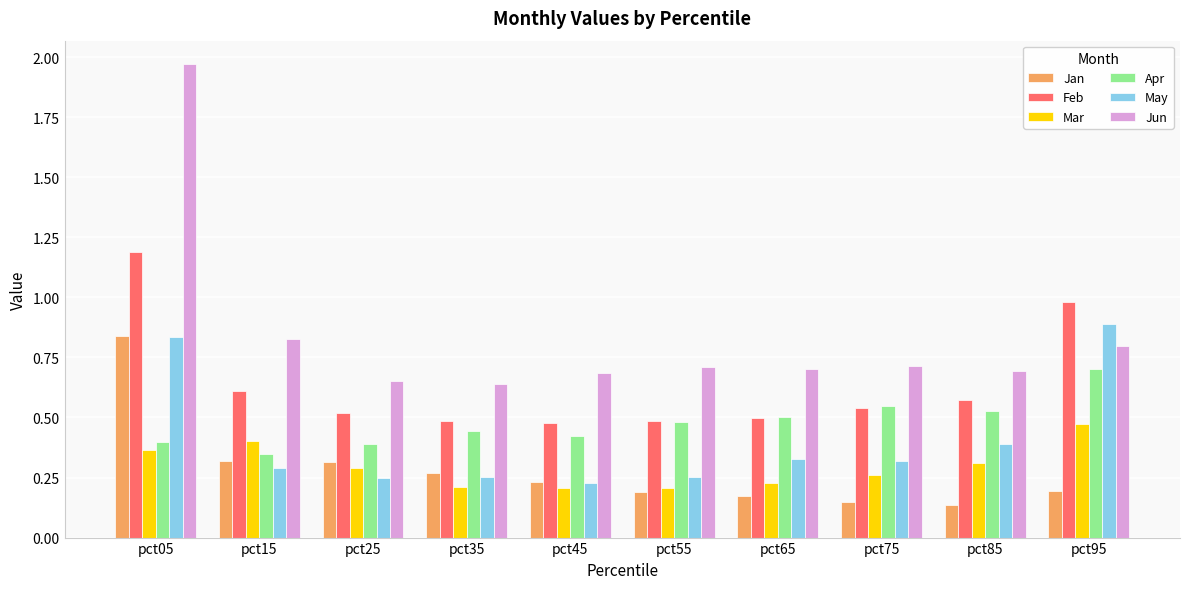

How many Apr values are between 0 and 1?

10